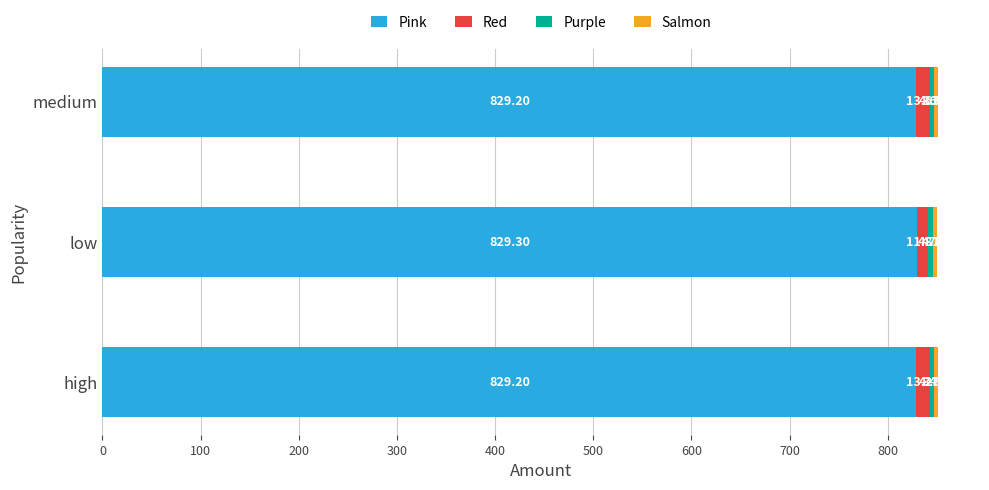

What is the total value across all series at medium?

851.3